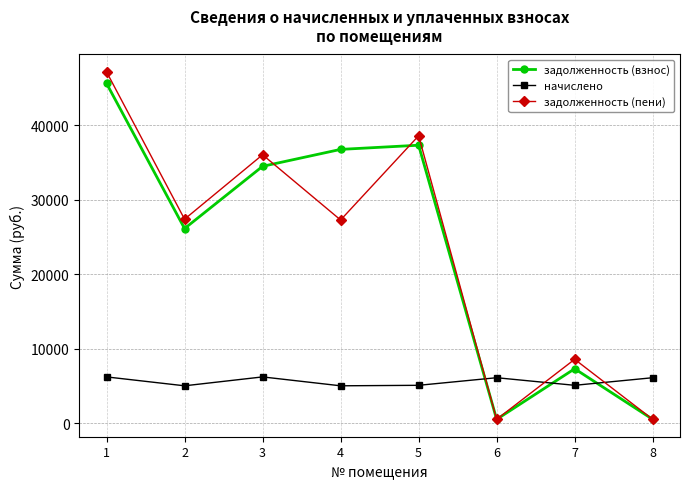

Is the value of задолженность (пени) at 2 greater than the value of задолженность (взнос) at 6?

Yes